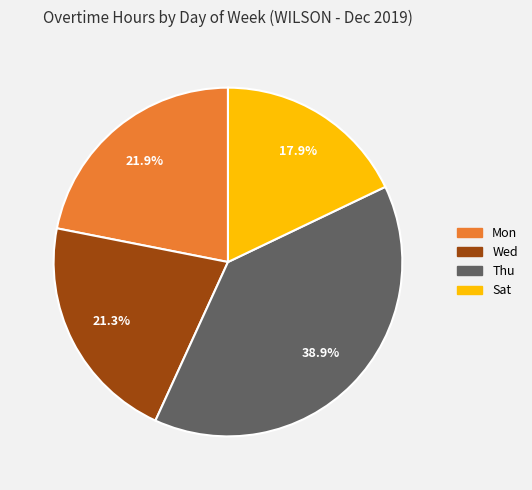

Is there any slice that represents more than half of the pie?

No